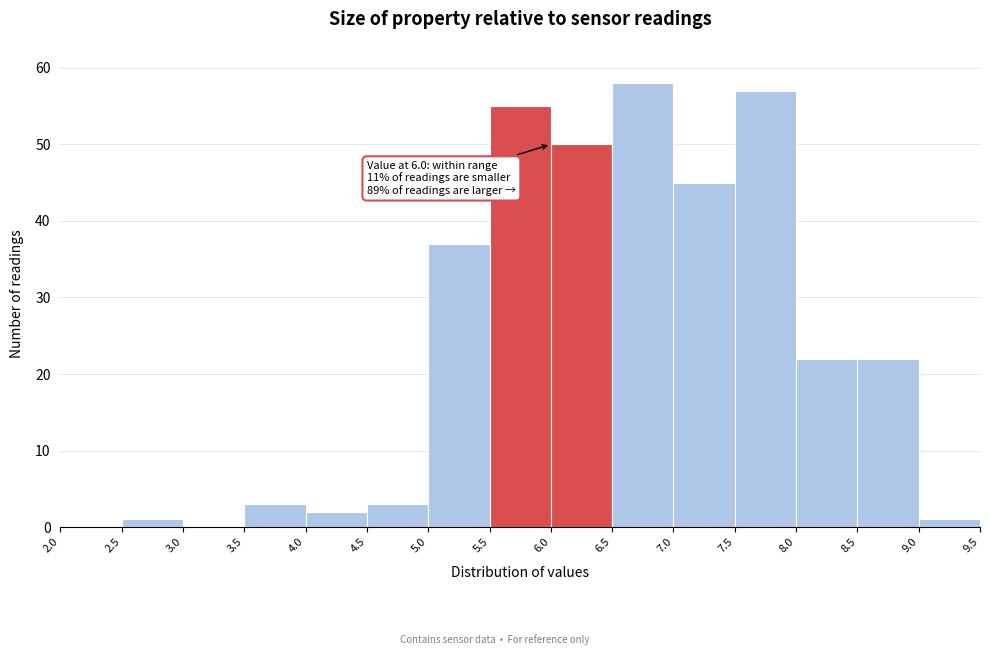

Over which range of the x-axis is the bar tallest?

6.5 to 7.0